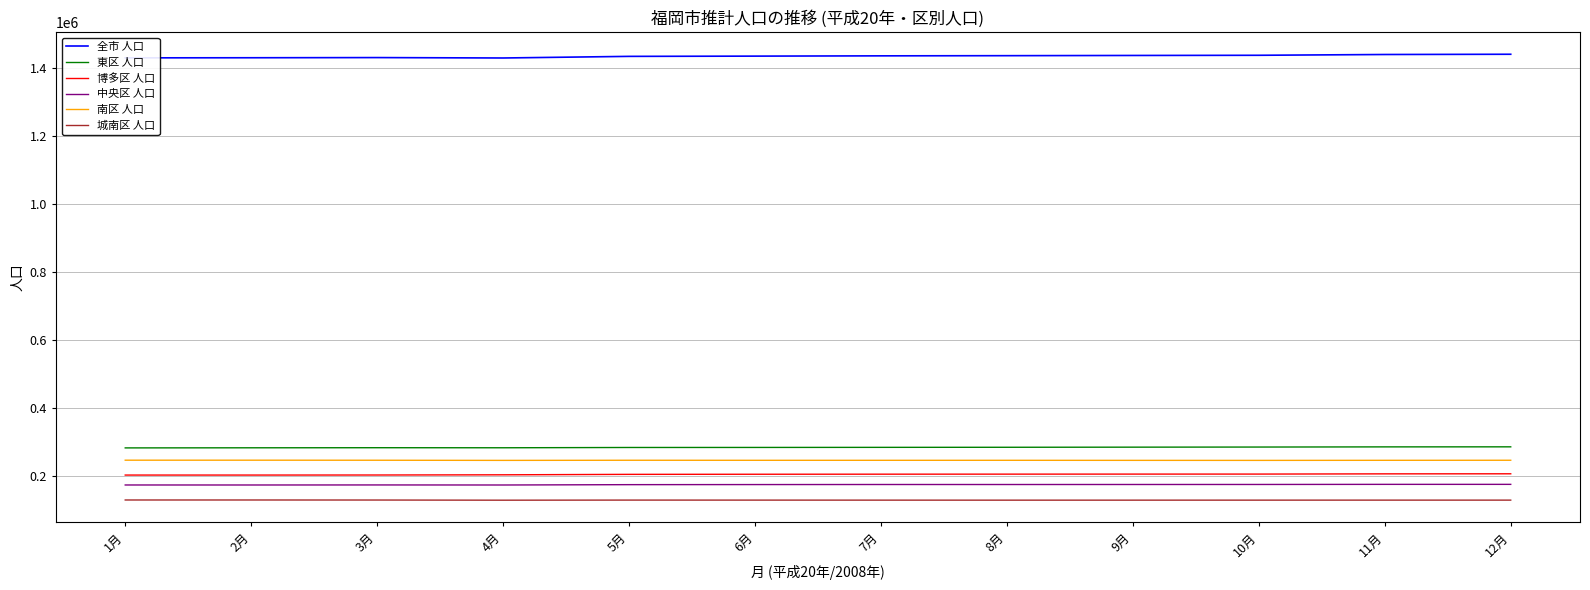

True or false: 全市 人口 and 博多区 人口 cross at least once.

False